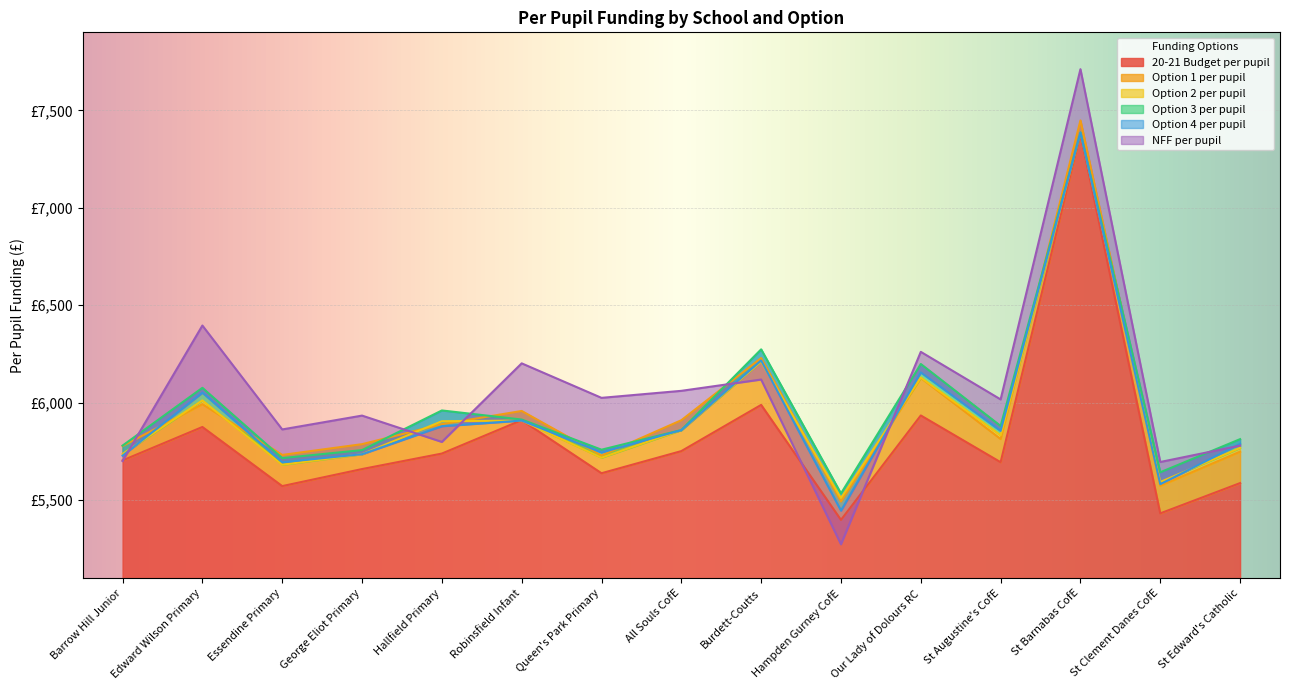

Reading left to right, what are all the values shown in this chart?

20-21 Budget per pupil: Barrow Hill Junior=5704.0	Edward Wilson Primary=5875.5	Essendine Primary=5572.3	George Eliot Primary=5659.7	Hallfield Primary=5739.2	Robinsfield Infant=5910.6	Queen's Park Primary=5638.4	All Souls CofE=5751.9	Burdett-Coutts=5988.8	Hampden Gurney CofE=5399.0	Our Lady of Dolours RC=5934.6	St Augustine's CofE=5694.8	St Barnabas CofE=7379.1	St Clement Danes CofE=5432.4	St Edward's Catholic=5587.8
Option 1 per pupil: Barrow Hill Junior=5777.8	Edward Wilson Primary=5992.8	Essendine Primary=5732.3	George Eliot Primary=5787.4	Hallfield Primary=5889.9	Robinsfield Infant=5957.7	Queen's Park Primary=5729.4	All Souls CofE=5910.2	Burdett-Coutts=6229.1	Hampden Gurney CofE=5493.2	Our Lady of Dolours RC=6127.4	St Augustine's CofE=5814.1	St Barnabas CofE=7448.1	St Clement Danes CofE=5574.2	St Edward's Catholic=5748.9
Option 2 per pupil: Barrow Hill Junior=5737.0	Edward Wilson Primary=6012.0	Essendine Primary=5681.7	George Eliot Primary=5736.0	Hallfield Primary=5905.1	Robinsfield Infant=5908.5	Queen's Park Primary=5717.9	All Souls CofE=5859.8	Burdett-Coutts=6210.0	Hampden Gurney CofE=5511.3	Our Lady of Dolours RC=6129.1	St Augustine's CofE=5833.3	St Barnabas CofE=7386.4	St Clement Danes CofE=5593.4	St Edward's Catholic=5768.1
Option 3 per pupil: Barrow Hill Junior=5780.1	Edward Wilson Primary=6076.5	Essendine Primary=5716.0	George Eliot Primary=5756.9	Hallfield Primary=5960.4	Robinsfield Infant=5913.8	Queen's Park Primary=5759.1	All Souls CofE=5859.8	Burdett-Coutts=6273.9	Hampden Gurney CofE=5534.5	Our Lady of Dolours RC=6198.6	St Augustine's CofE=5880.9	St Barnabas CofE=7386.4	St Clement Danes CofE=5643.2	St Edward's Catholic=5813.2
Option 4 per pupil: Barrow Hill Junior=5728.5	Edward Wilson Primary=6051.6	Essendine Primary=5694.6	George Eliot Primary=5736.0	Hallfield Primary=5879.5	Robinsfield Infant=5908.5	Queen's Park Primary=5744.5	All Souls CofE=5859.8	Burdett-Coutts=6216.5	Hampden Gurney CofE=5446.5	Our Lady of Dolours RC=6155.5	St Augustine's CofE=5855.5	St Barnabas CofE=7386.4	St Clement Danes CofE=5582.2	St Edward's Catholic=5789.3
NFF per pupil: Barrow Hill Junior=5701.0	Edward Wilson Primary=6396.0	Essendine Primary=5863.0	George Eliot Primary=5934.0	Hallfield Primary=5799.0	Robinsfield Infant=6202.0	Queen's Park Primary=6025.0	All Souls CofE=6061.0	Burdett-Coutts=6119.0	Hampden Gurney CofE=5274.0	Our Lady of Dolours RC=6261.0	St Augustine's CofE=6017.0	St Barnabas CofE=7711.0	St Clement Danes CofE=5696.0	St Edward's Catholic=5780.0